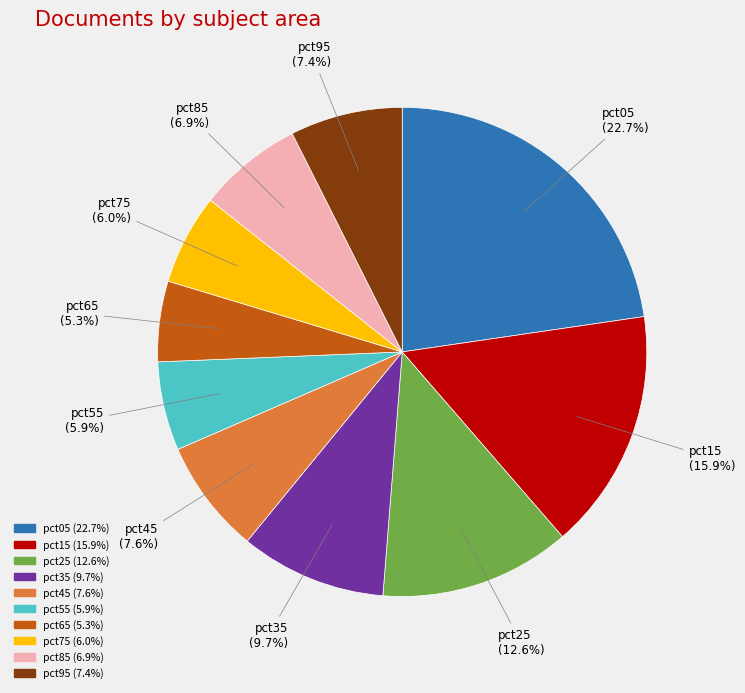

What percentage is the pct25 slice, to the nearest percent?

13%